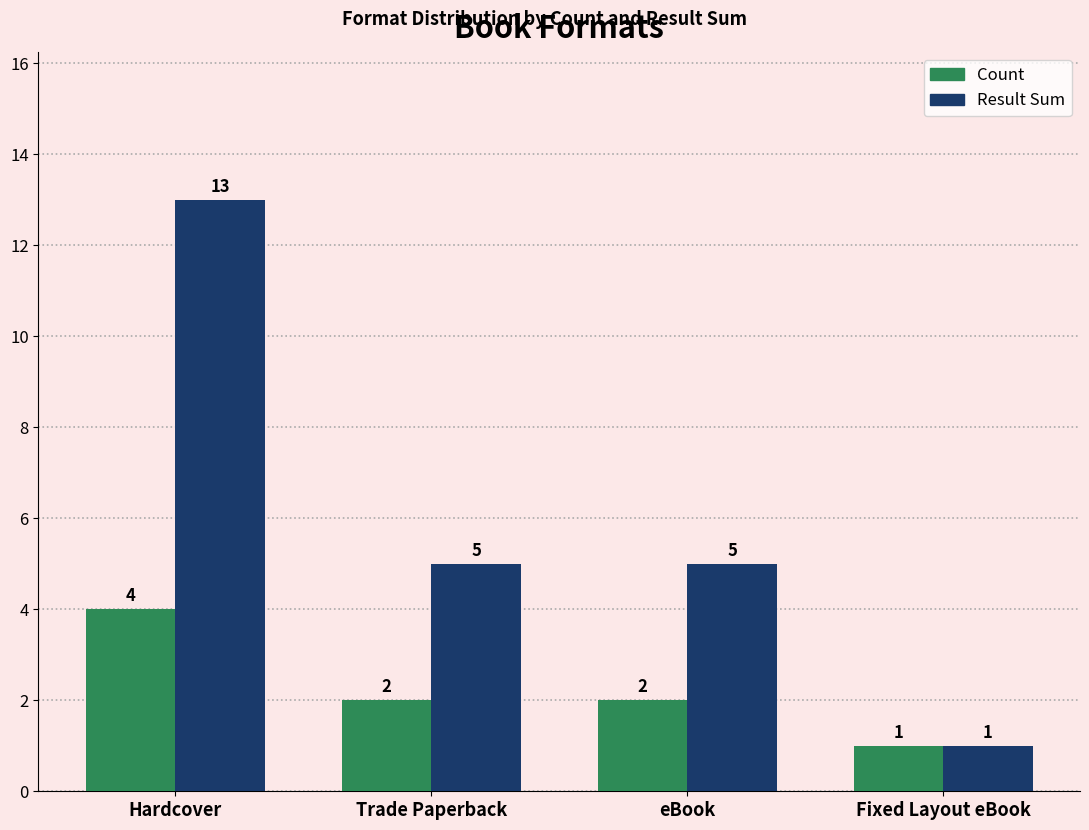

What are all the series names shown in the legend?

Count, Result Sum